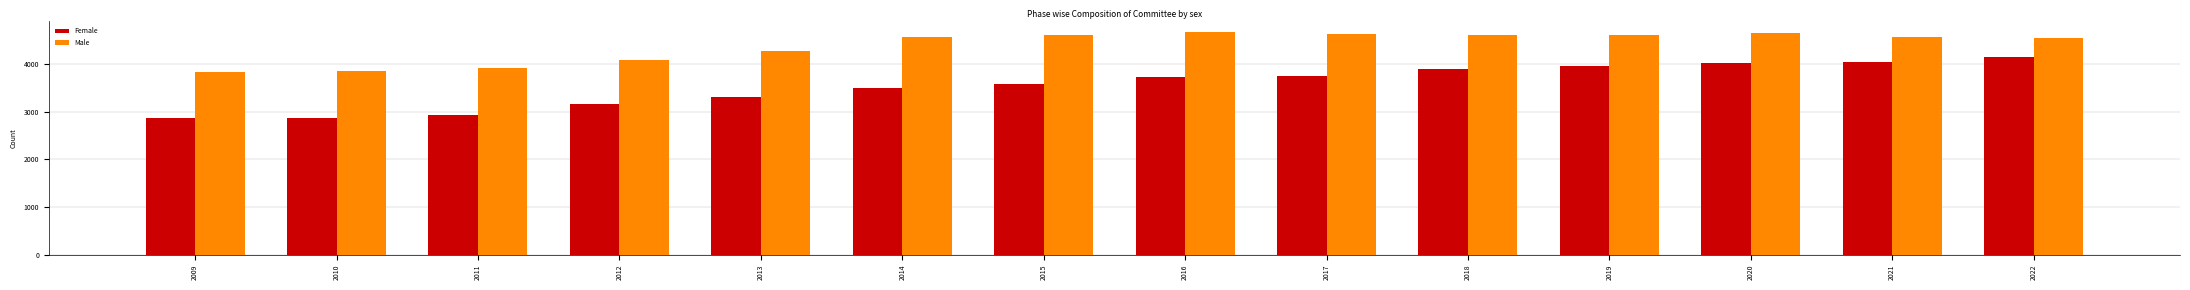

What is the maximum value for Female?

4145